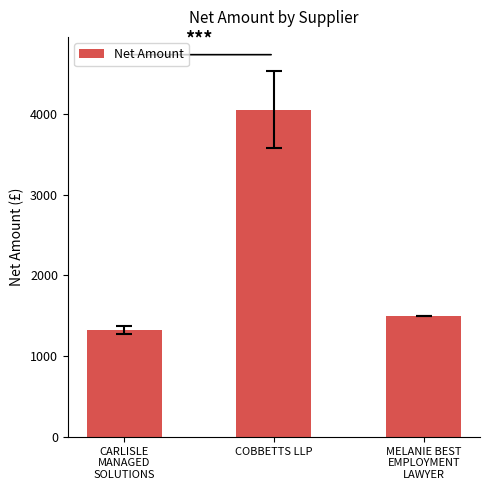

Rank the categories by value from highest to lowest.

COBBETTS LLP, MELANIE BEST
EMPLOYMENT
LAWYER, CARLISLE
MANAGED
SOLUTIONS